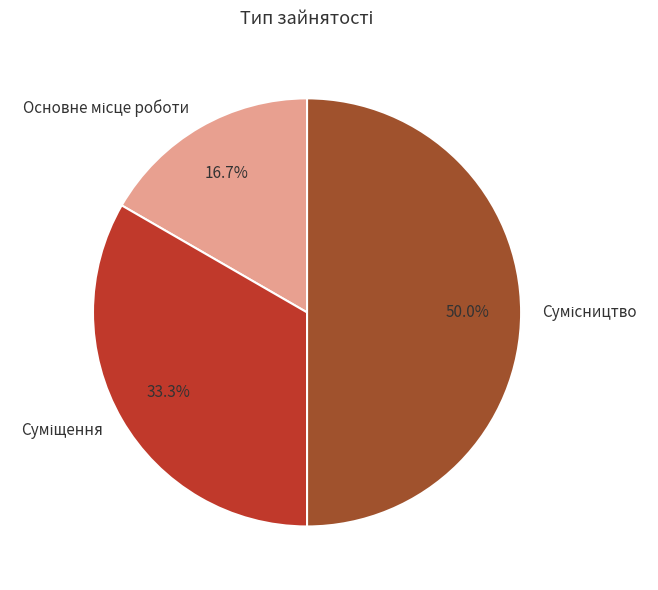

To the nearest percent, what is the combined percentage of Сумісництво and Основне місце роботи?

67%